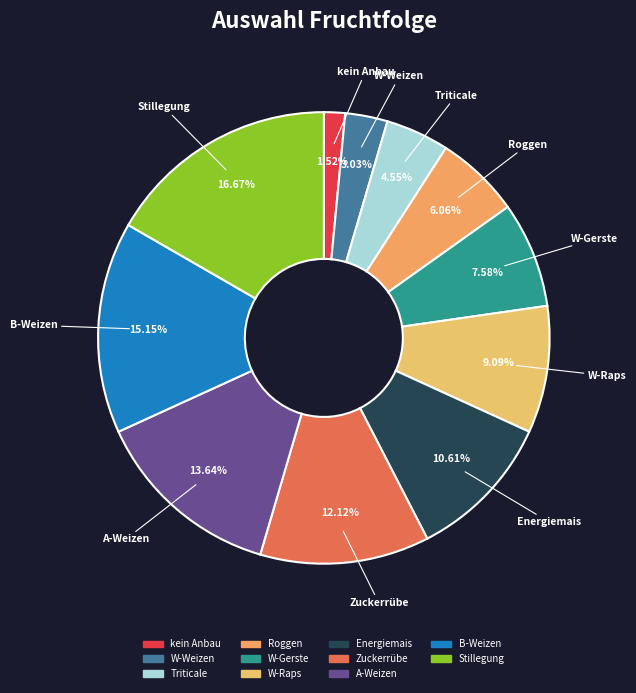

How many segments does this pie chart have?

11